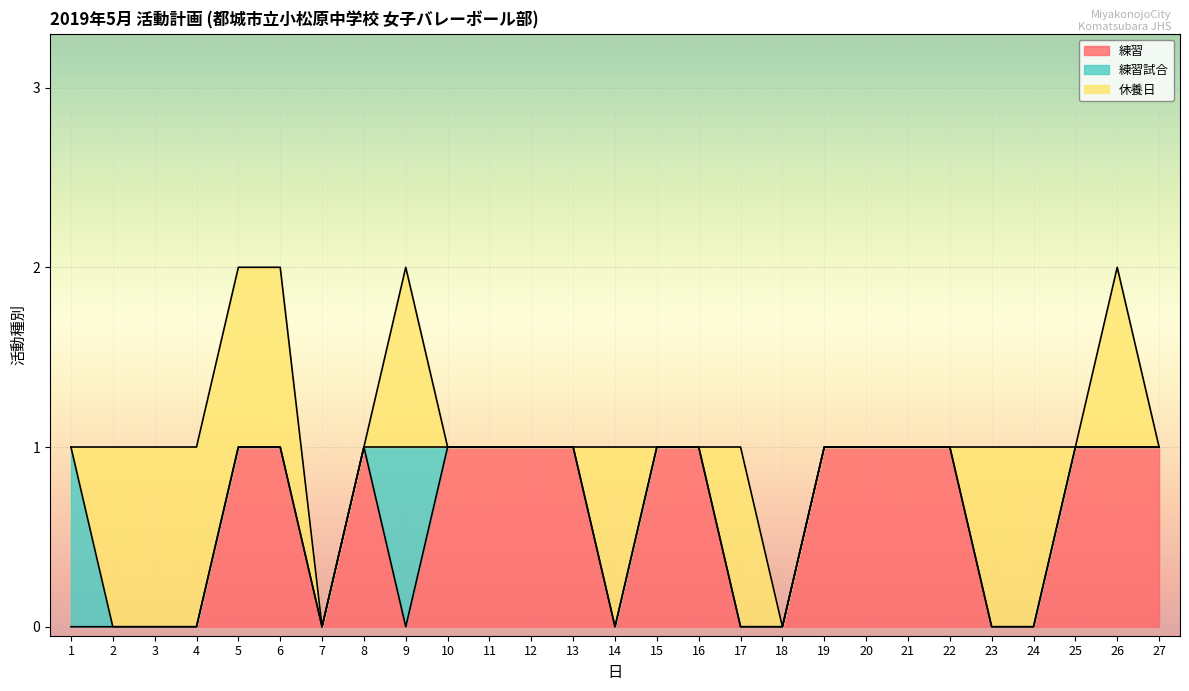

What is the greatest value displayed?

1